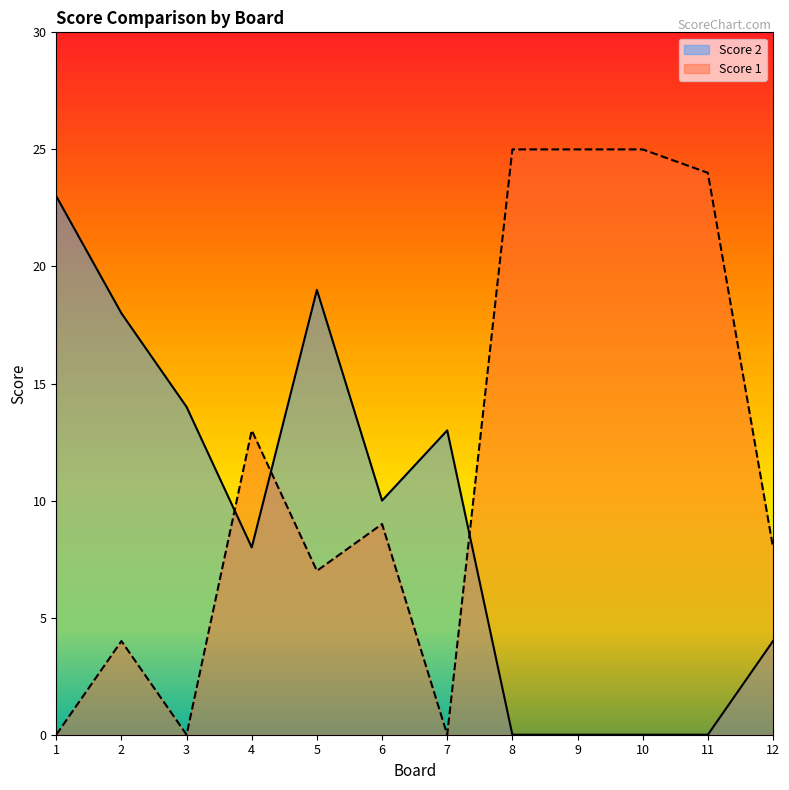

True or false: Score 1 has a value of 45 at 8.

False